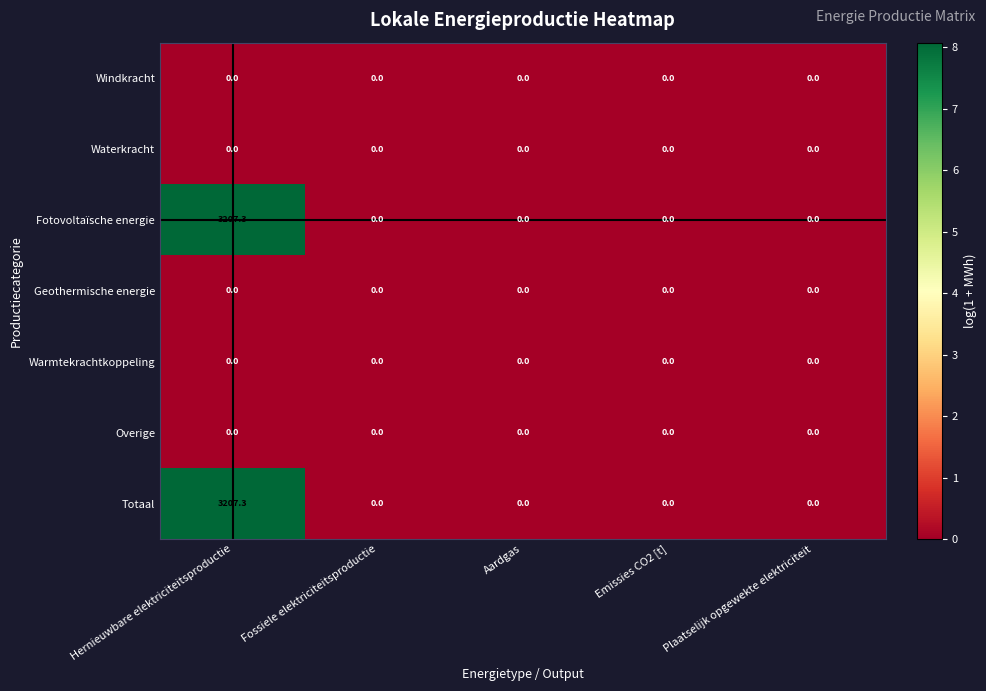

At which category is the sum across all series the highest?

Hernieuwbare elektriciteitsproductie